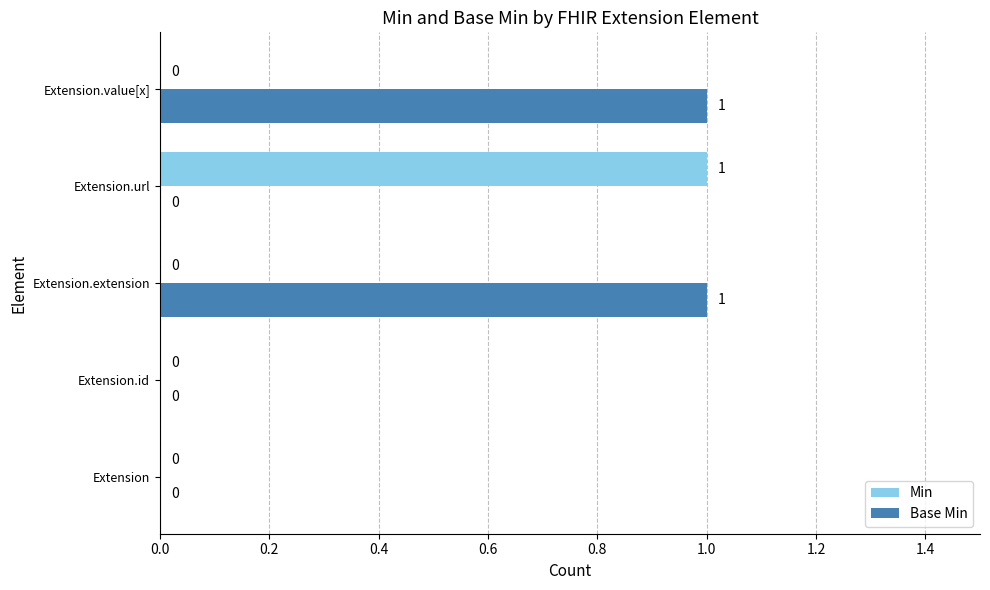

The value of Min at Extension is -1. True or false?

False